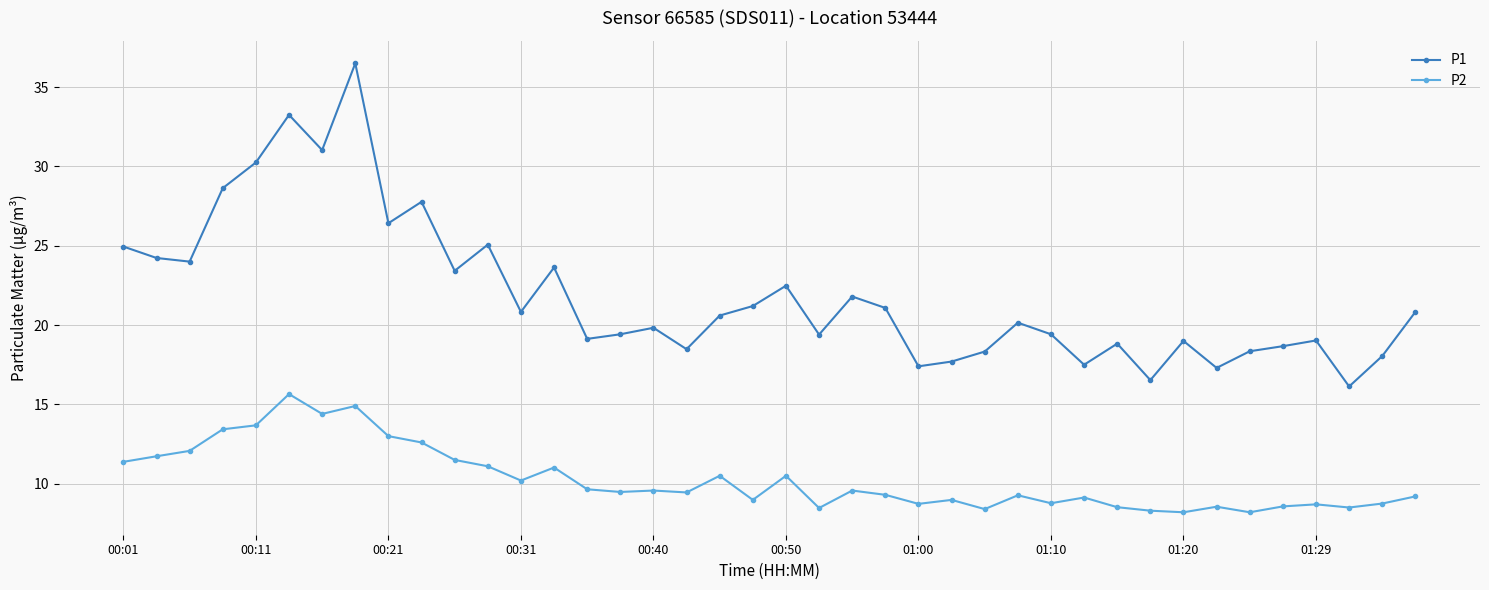

True or false: P1 and P2 cross at least once.

False